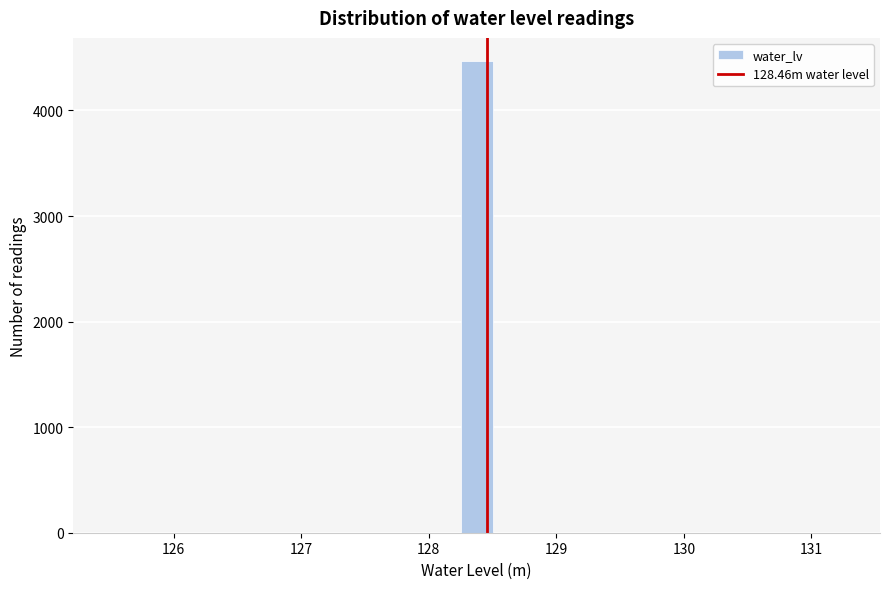

Around what value on the x-axis is the tallest bar? Give the approximate position of its centre, as read against the axis.

128.4